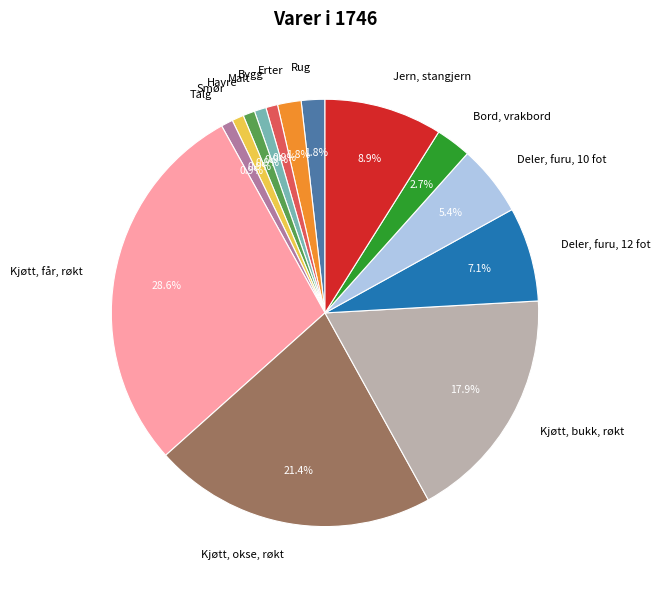

Count the number of slices in the pie.

14